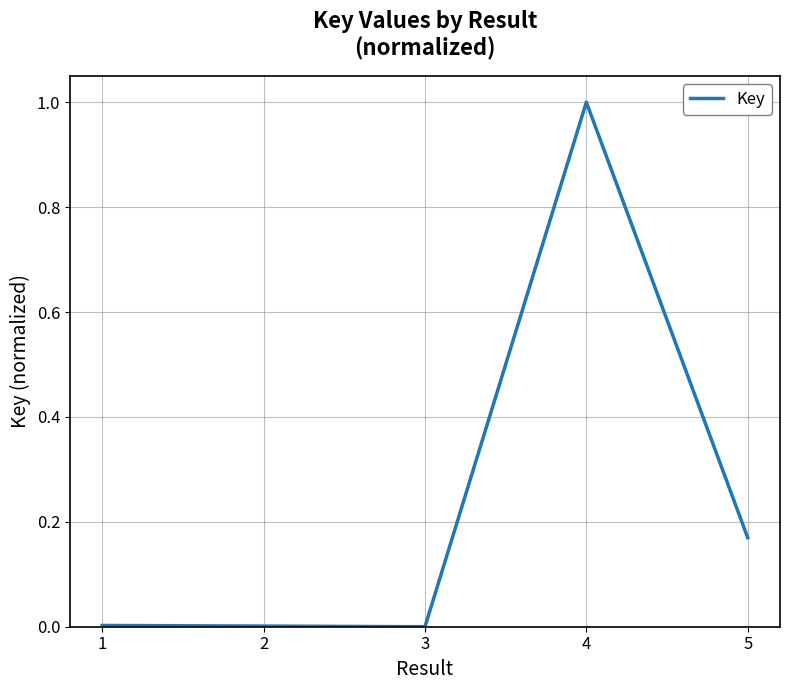

Is this an area chart (filled region under the line)?

No